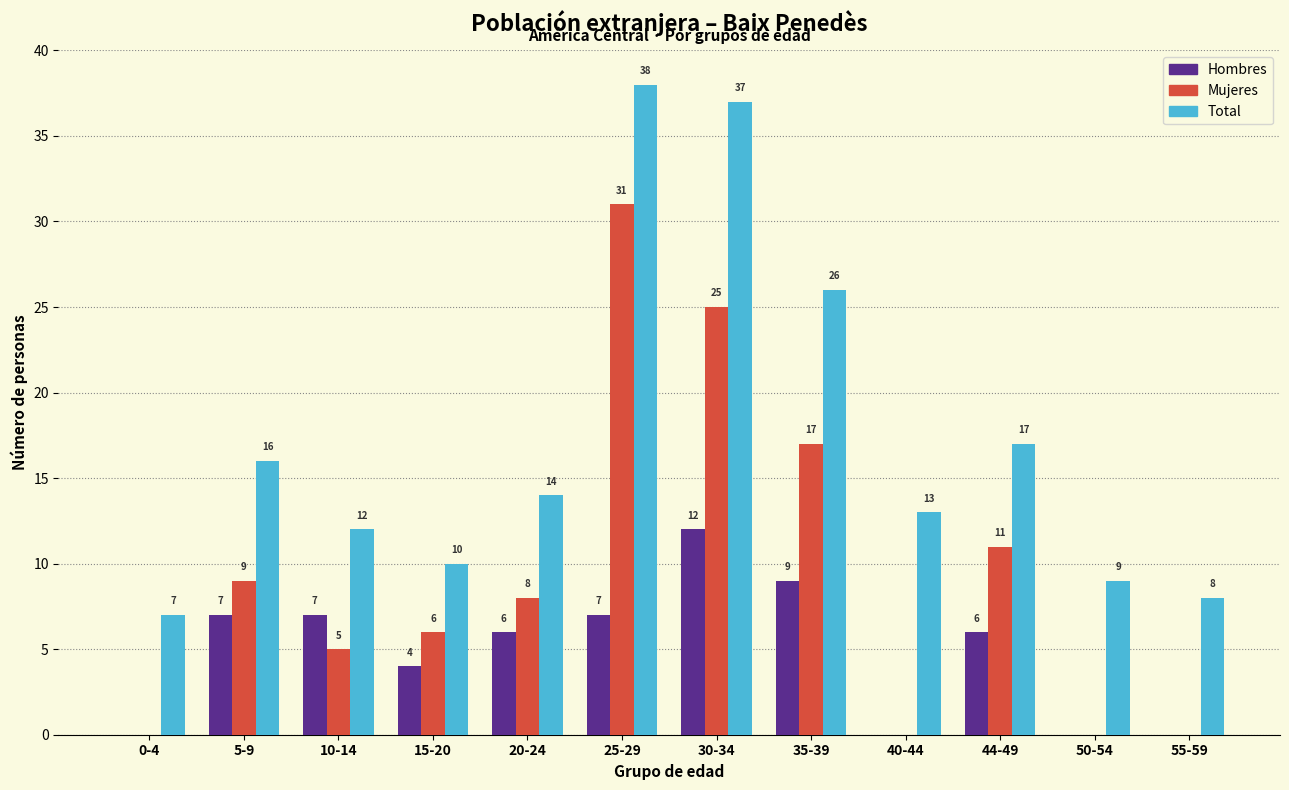

Reading right to left, transcribe all the data shown in this chart.

Hombres: 55-59=0	50-54=0	44-49=6	40-44=0	35-39=9	30-34=12	25-29=7	20-24=6	15-20=4	10-14=7	5-9=7	0-4=0
Mujeres: 55-59=0	50-54=0	44-49=11	40-44=0	35-39=17	30-34=25	25-29=31	20-24=8	15-20=6	10-14=5	5-9=9	0-4=0
Total: 55-59=8	50-54=9	44-49=17	40-44=13	35-39=26	30-34=37	25-29=38	20-24=14	15-20=10	10-14=12	5-9=16	0-4=7